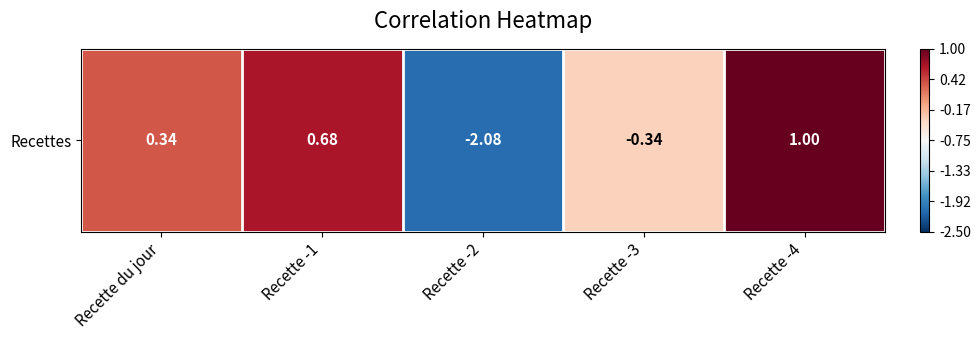

How many data points are less than 0?

2